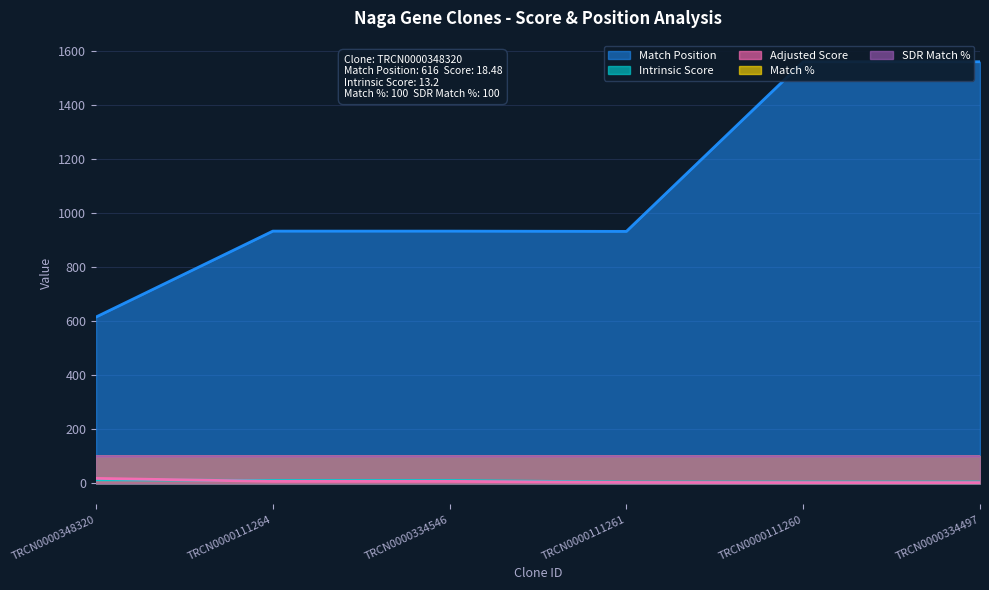

Which series ends up on top after the final intersection of Adjusted Score and Intrinsic Score?

Intrinsic Score